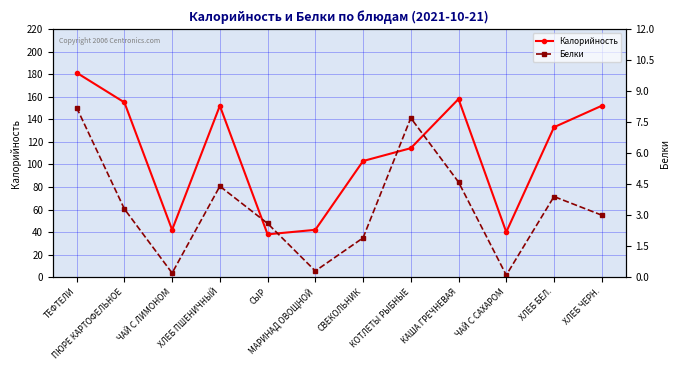

What is the maximum value for Белки?

8.2